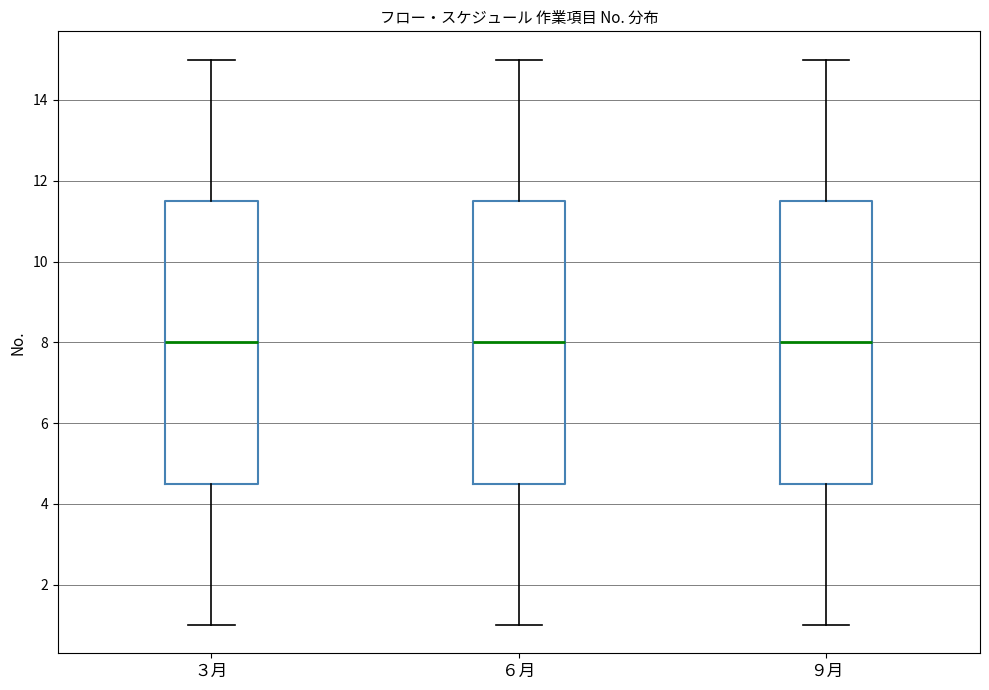

Where is the lower edge of the box for ９月 on the y-axis? The values are not printed on the chart, so give them approximately, as read against the axis.

4.6